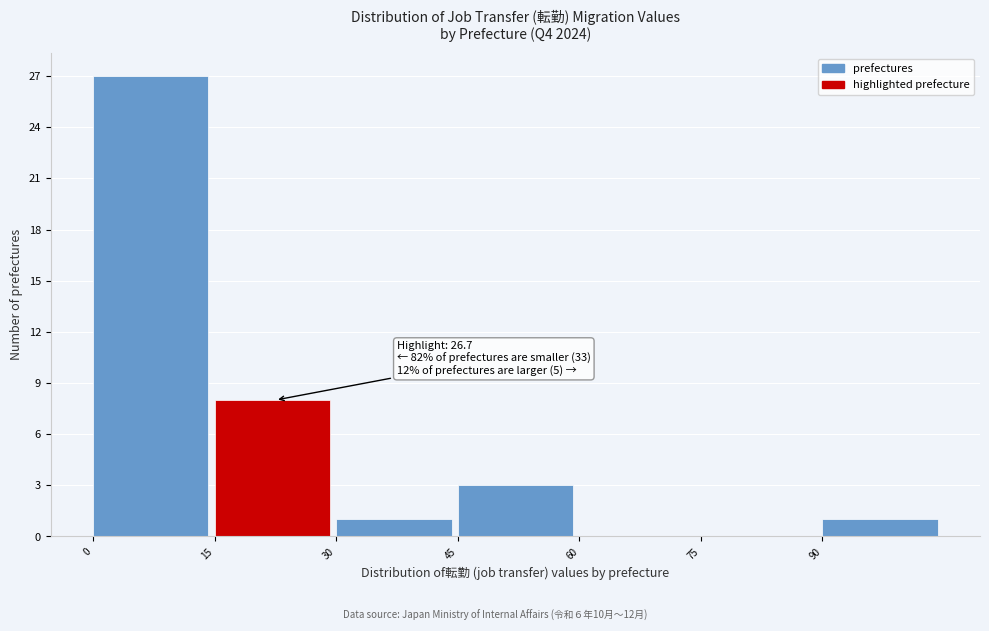

Which range on the x-axis has the tallest bar?

0 to 15